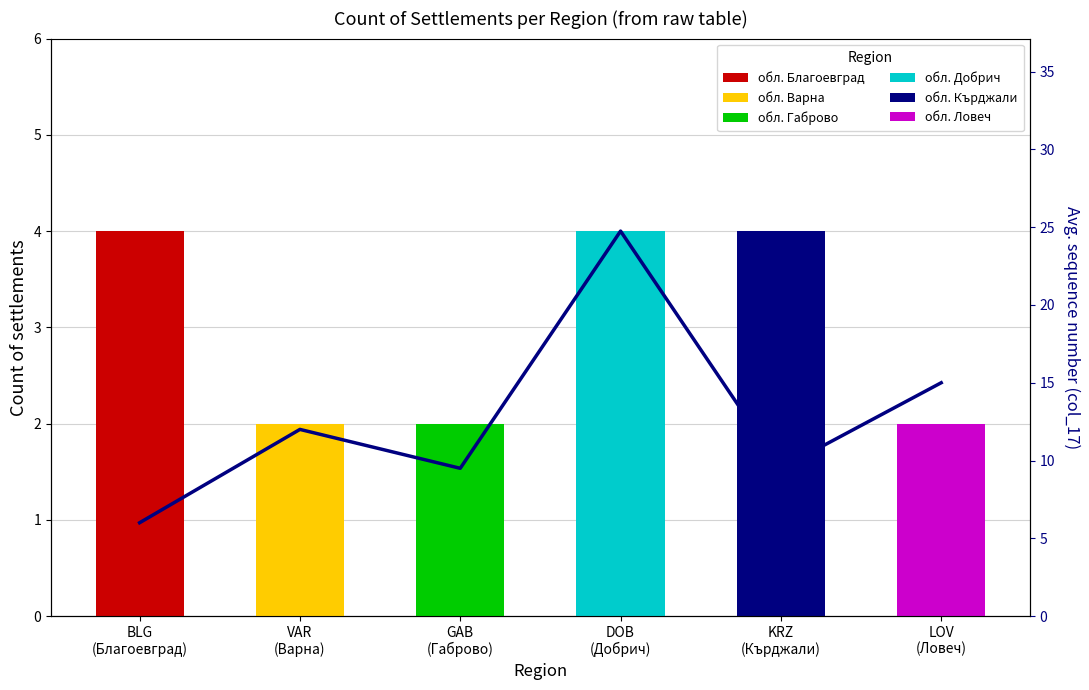

True or false: the data shows 6.0 at BLG
(Благоевград).

True